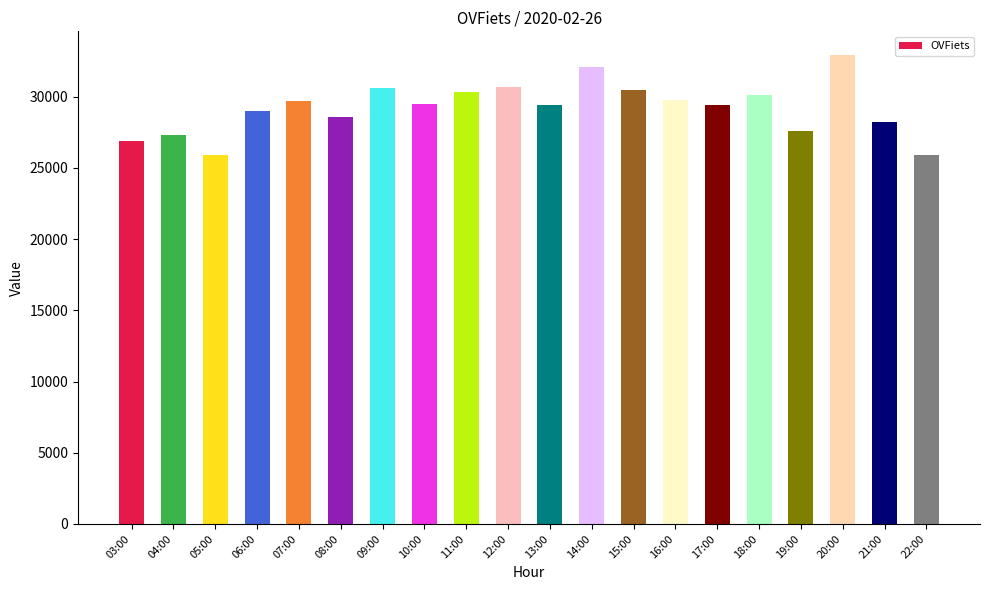

The value at 21:00 is 28228. True or false?

True